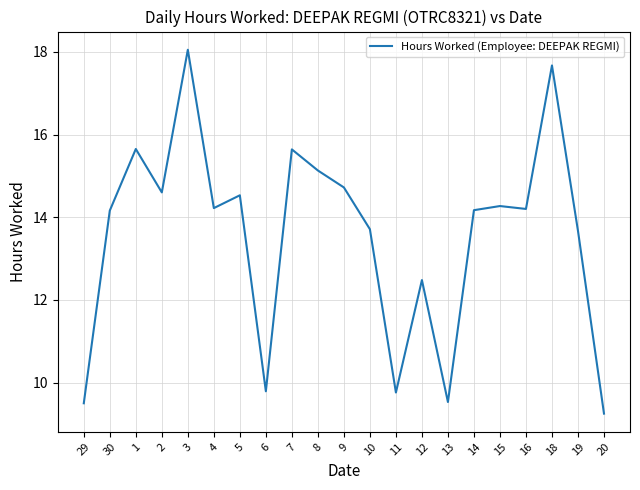

What position from the left is 7?

9